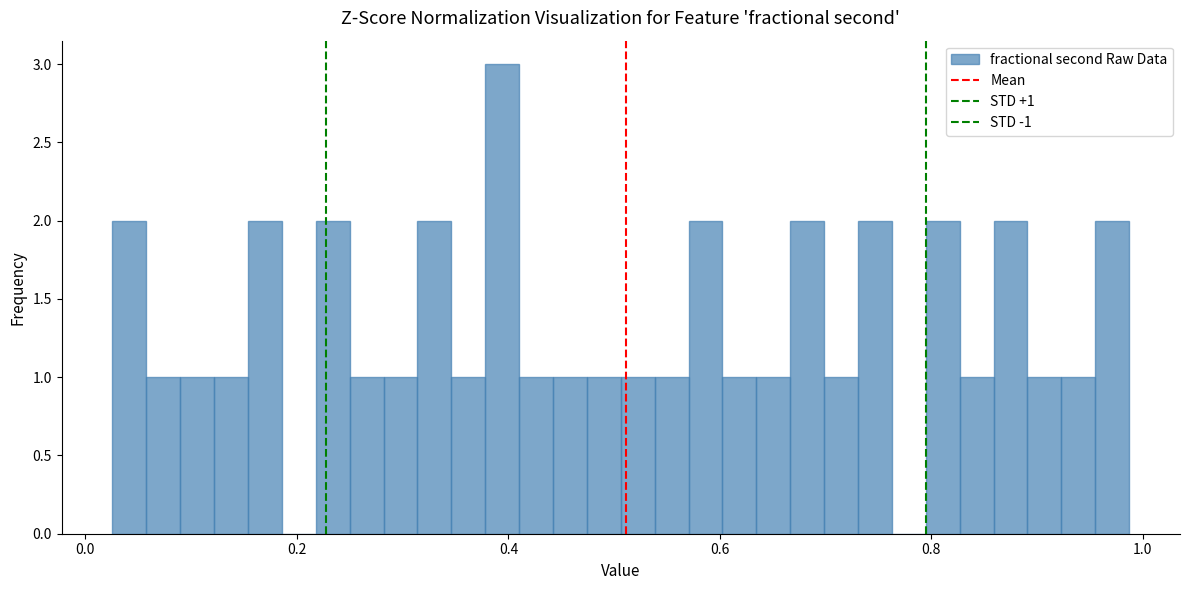

Read against the x-axis, roughly where is the centre of the tallest bar?

0.40